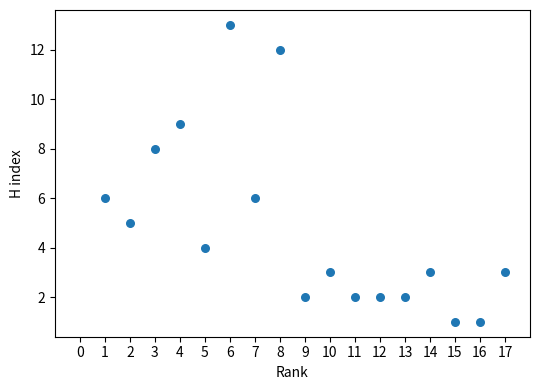

How many points are shown in the scatter plot?

17